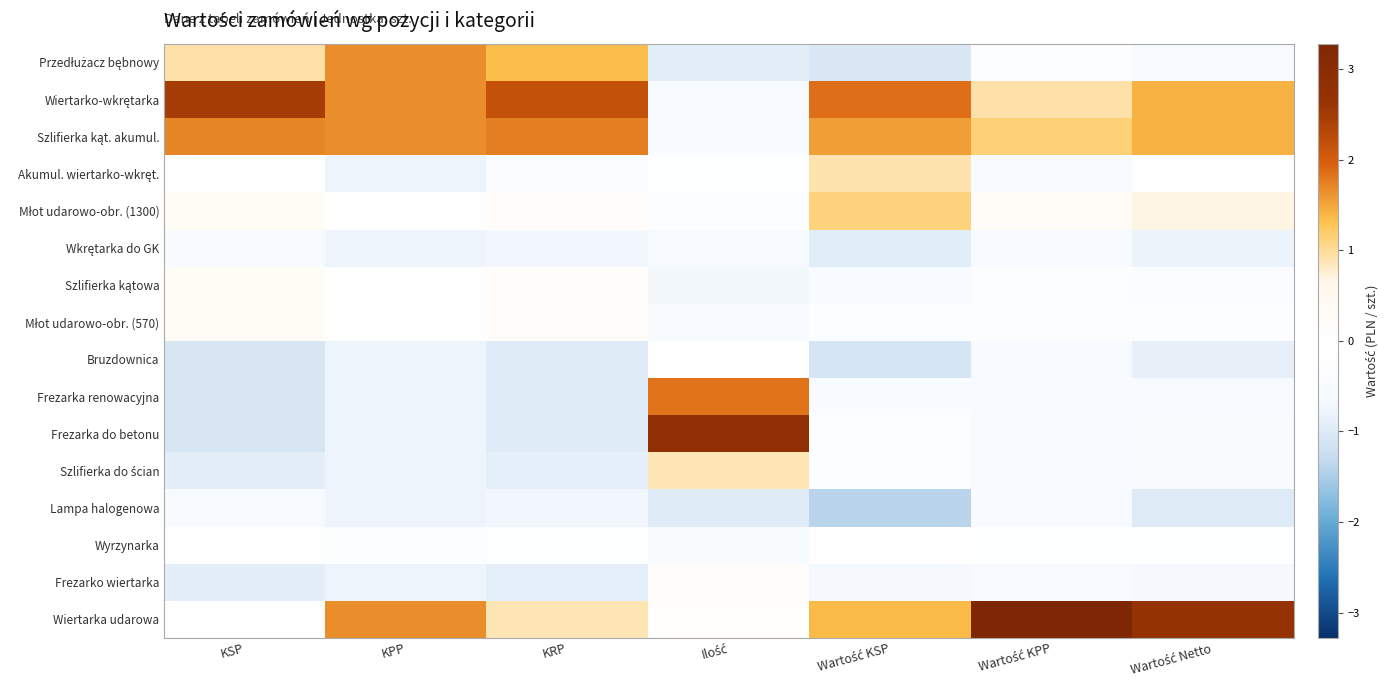

Which series has the largest total across all categories?

Wiertarka udarowa